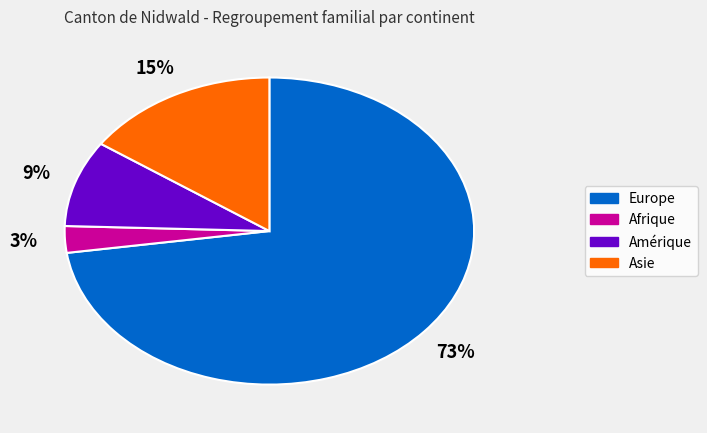

Is the sum of Asie and Afrique greater than half?

No